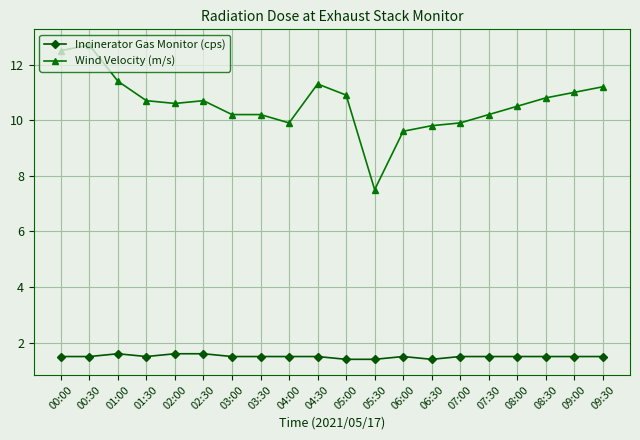

At 02:00, list the series in order from largest to smallest.

Wind Velocity (m/s), Incinerator Gas Monitor (cps)